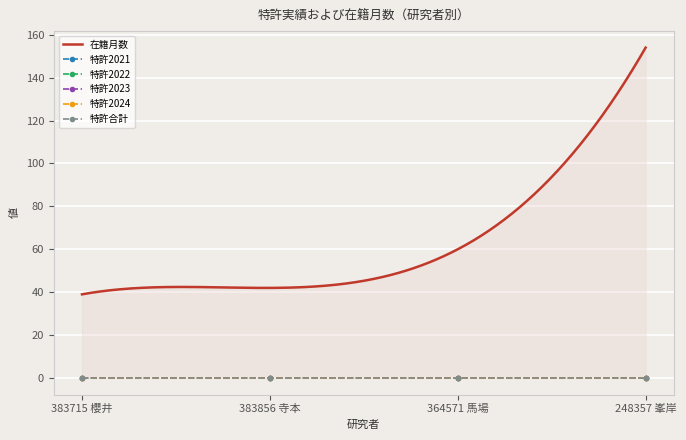

At which category is the sum across all series the highest?

248357 峯岸